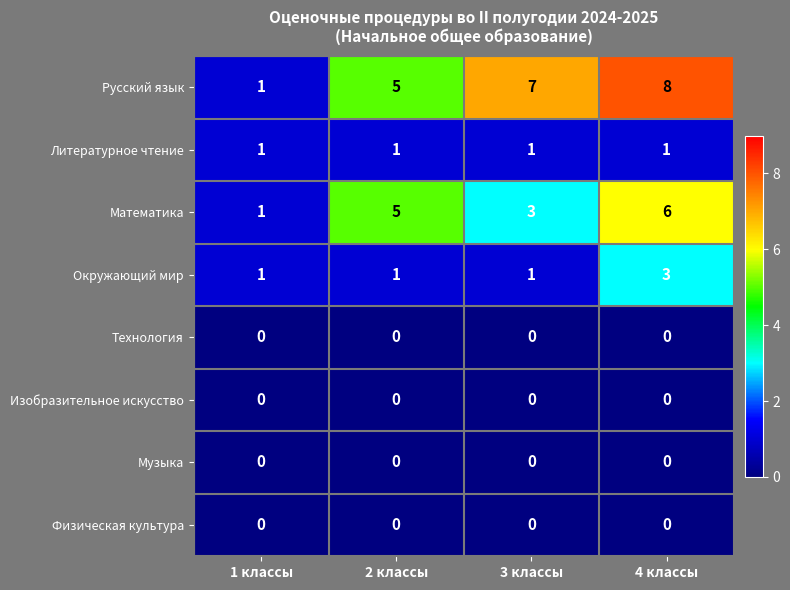

What is the spread (max minus min) of values at 1 классы?

1